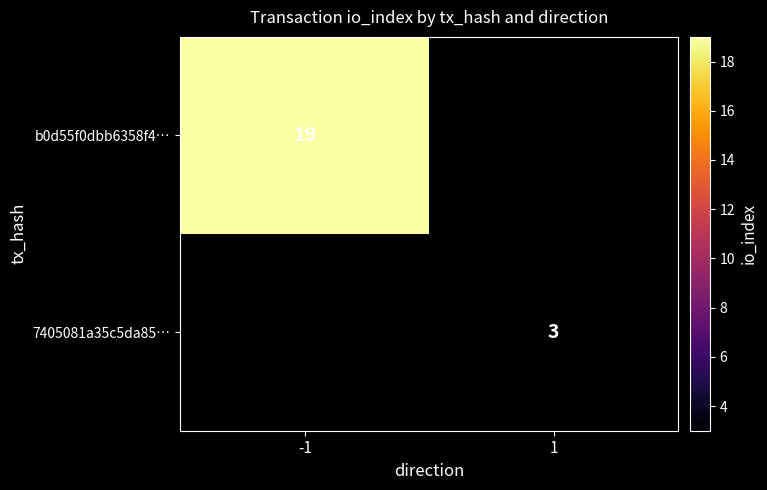

Is it true that 7405081a35c5da85… equals 3 at 1?

True